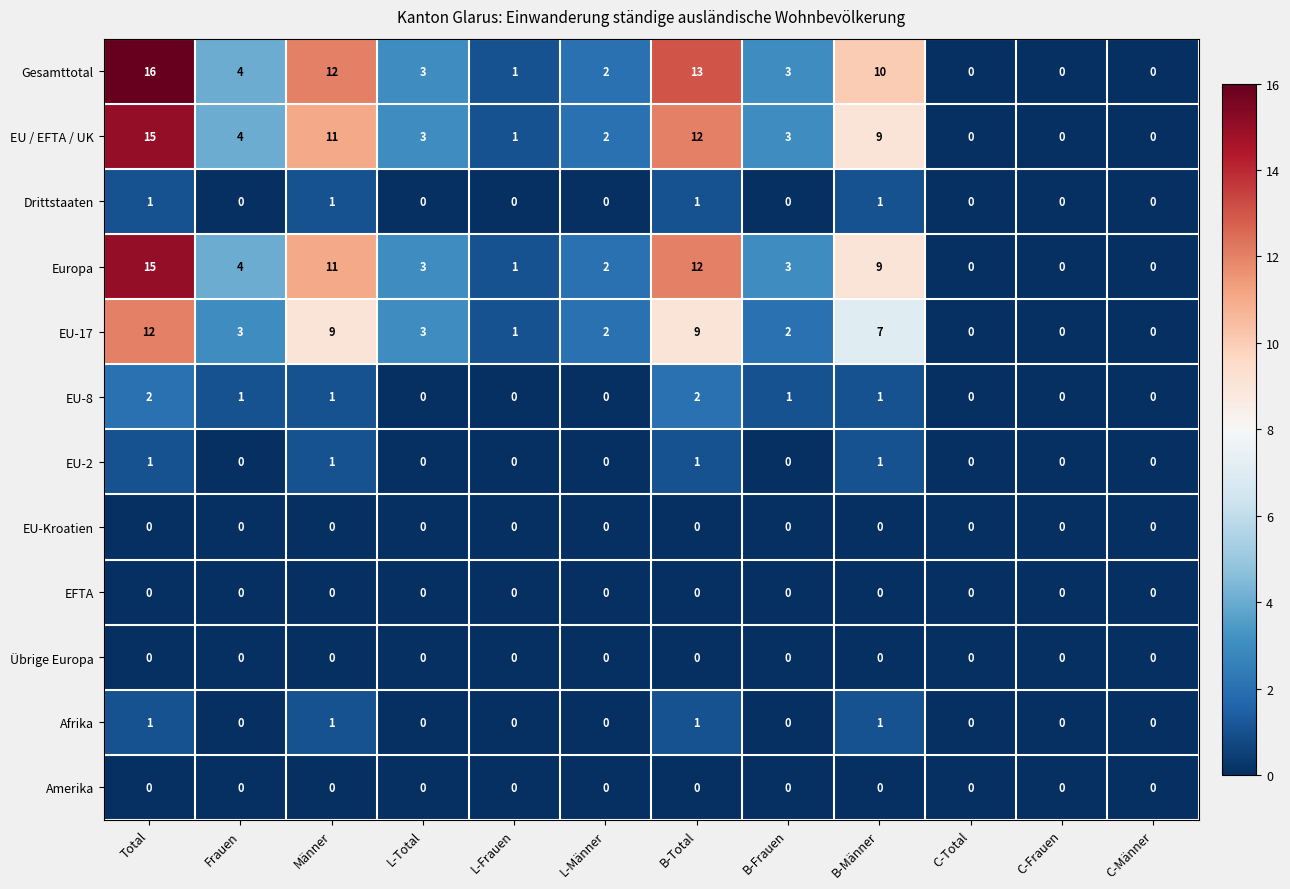

What is the total value across all series at Männer?

47